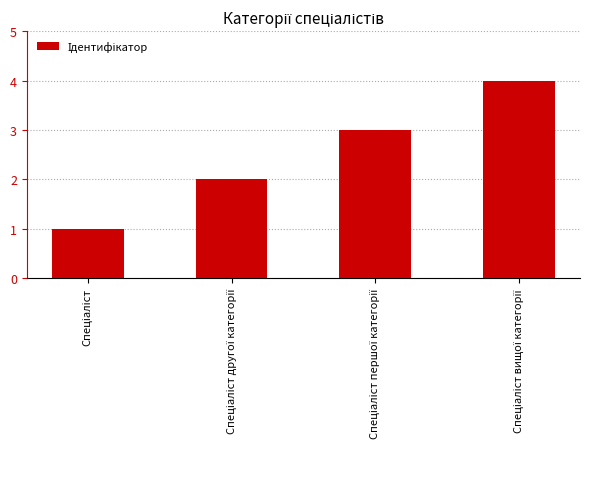

What is the maximum value shown in the chart?

4